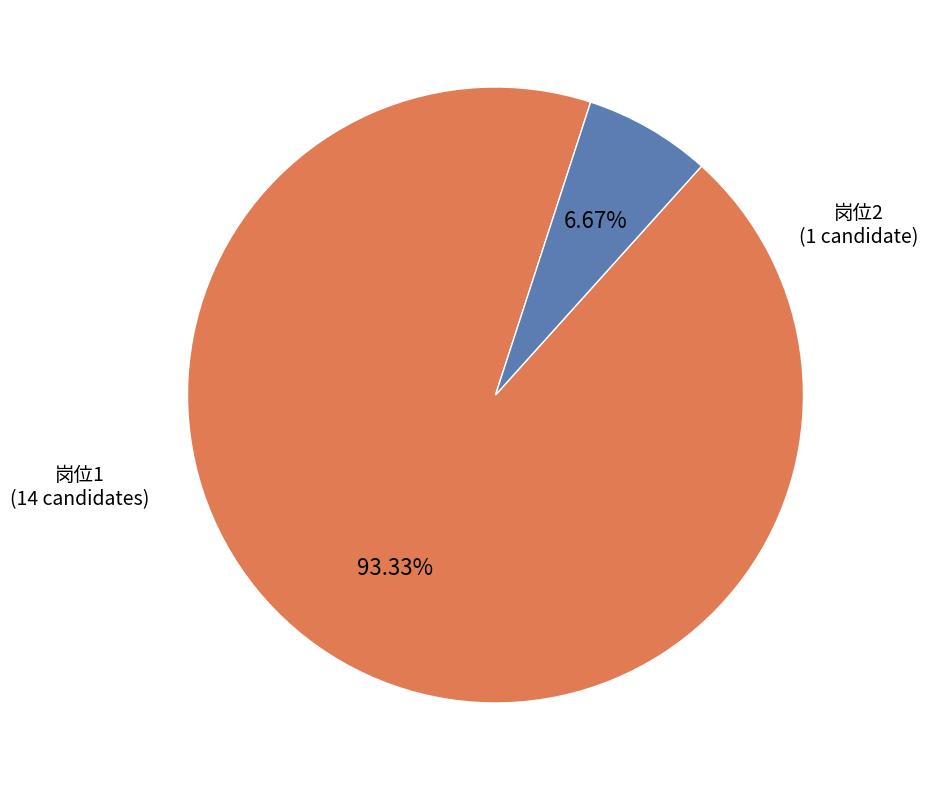

Does any single category account for the majority?

Yes